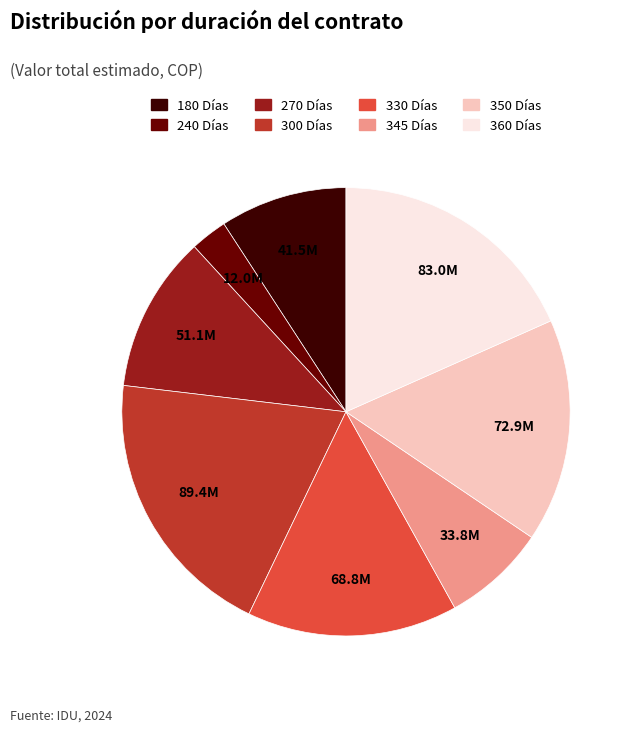

True or false: 270 Días accounts for 11% of the total.

True